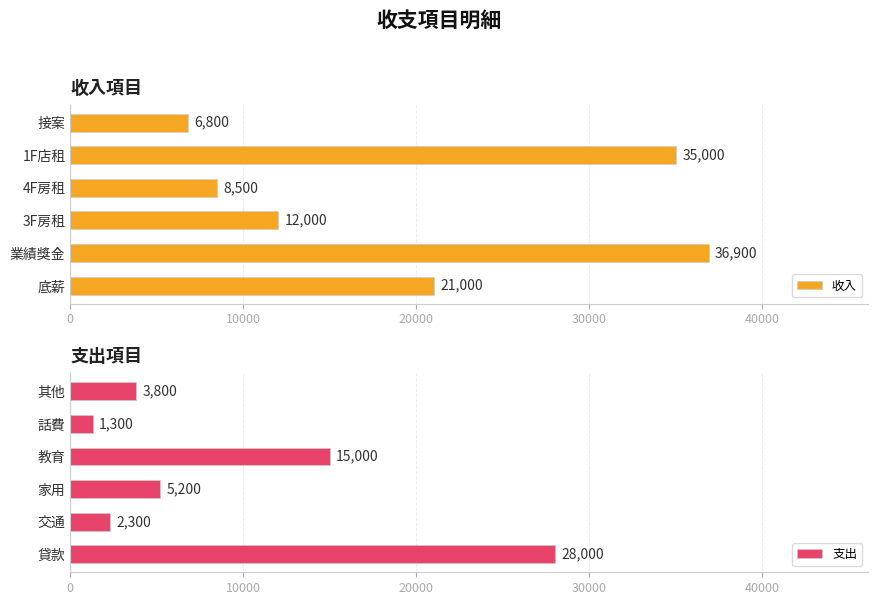

At which label does 收入 reach its peak?

業績獎金